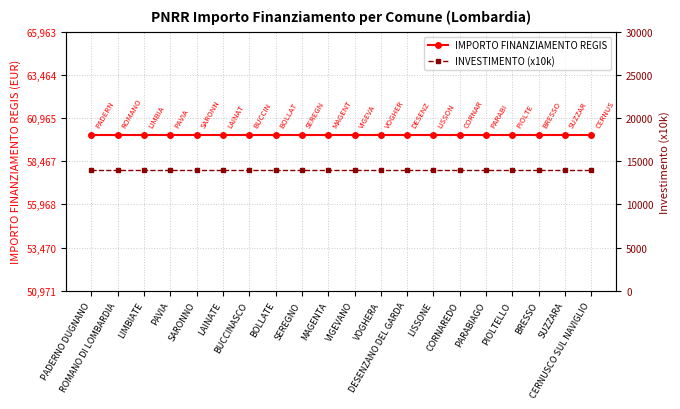

Which series has the largest total across all categories?

IMPORTO FINANZIAMENTO REGIS